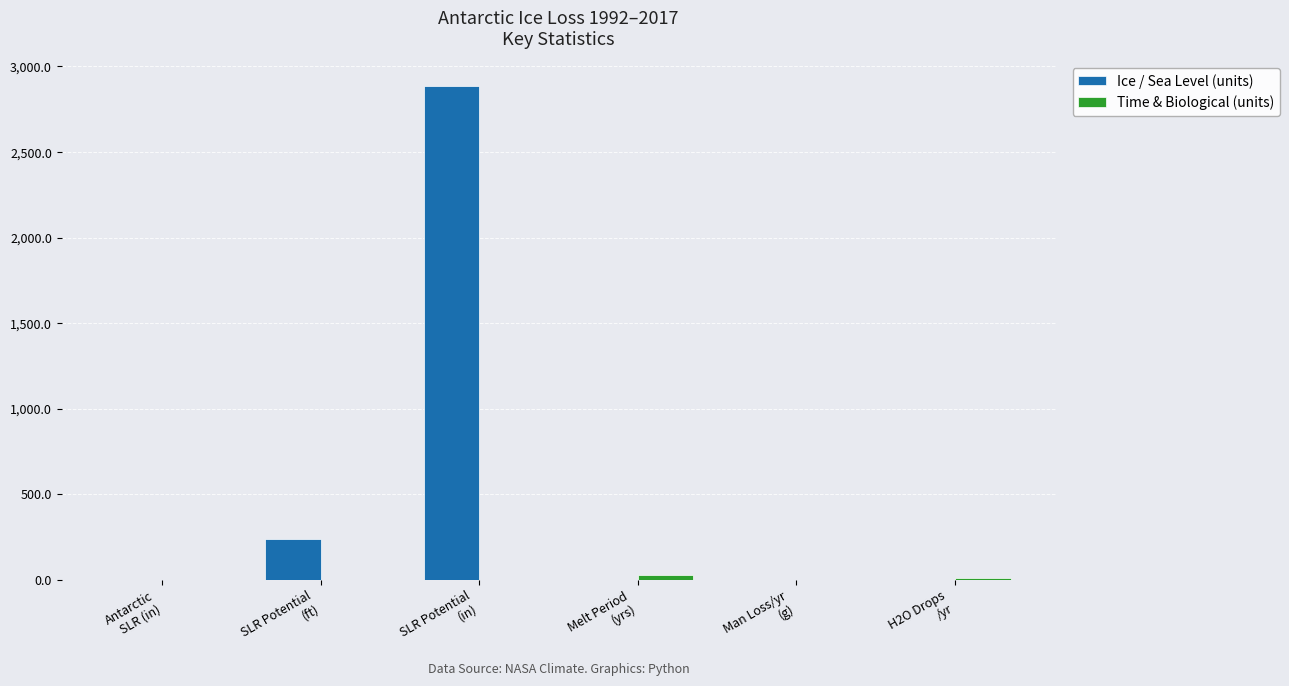

What is the maximum value shown in the chart?

2886.8